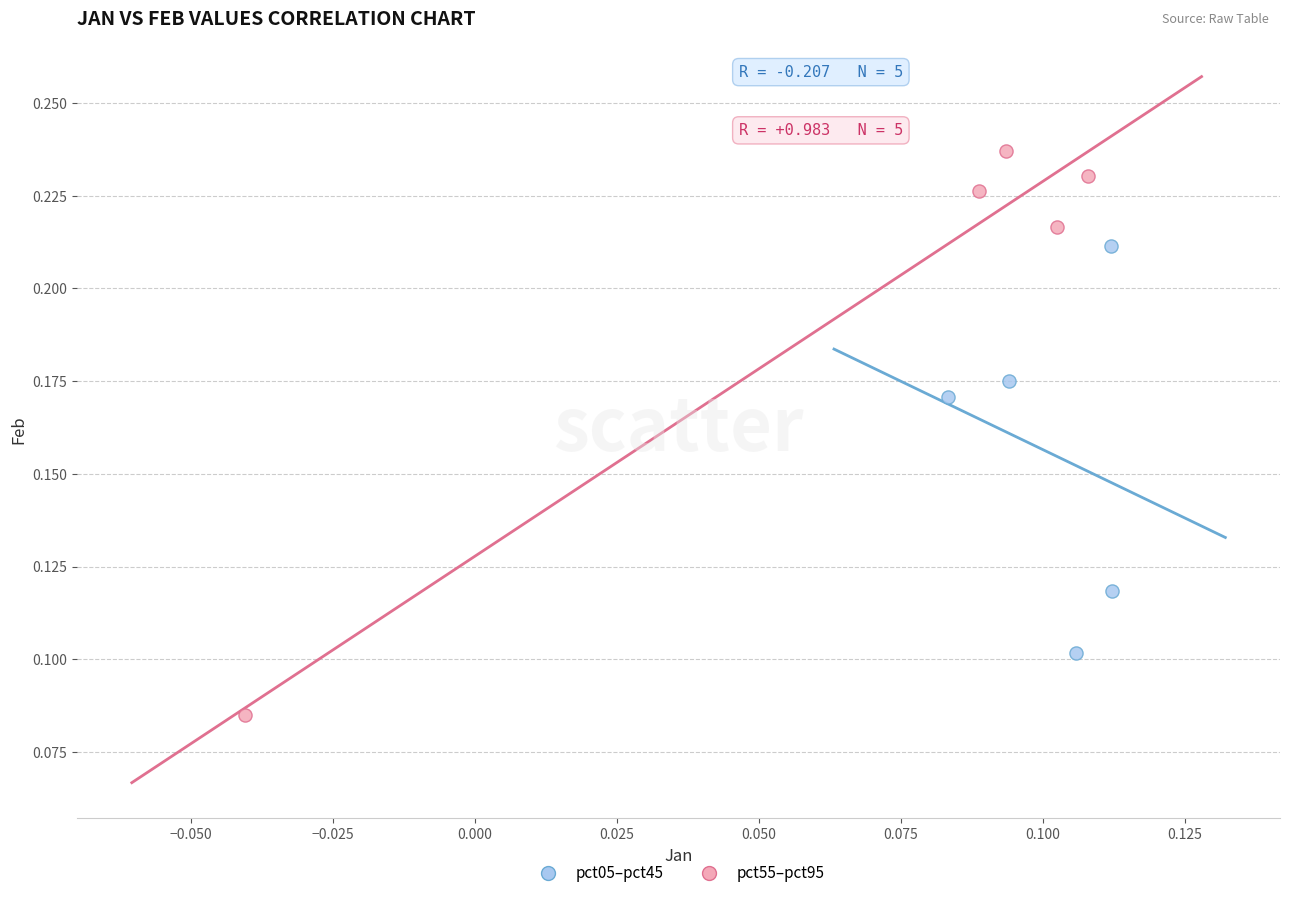

Which series reaches the maximum Y coordinate?

pct55–pct95